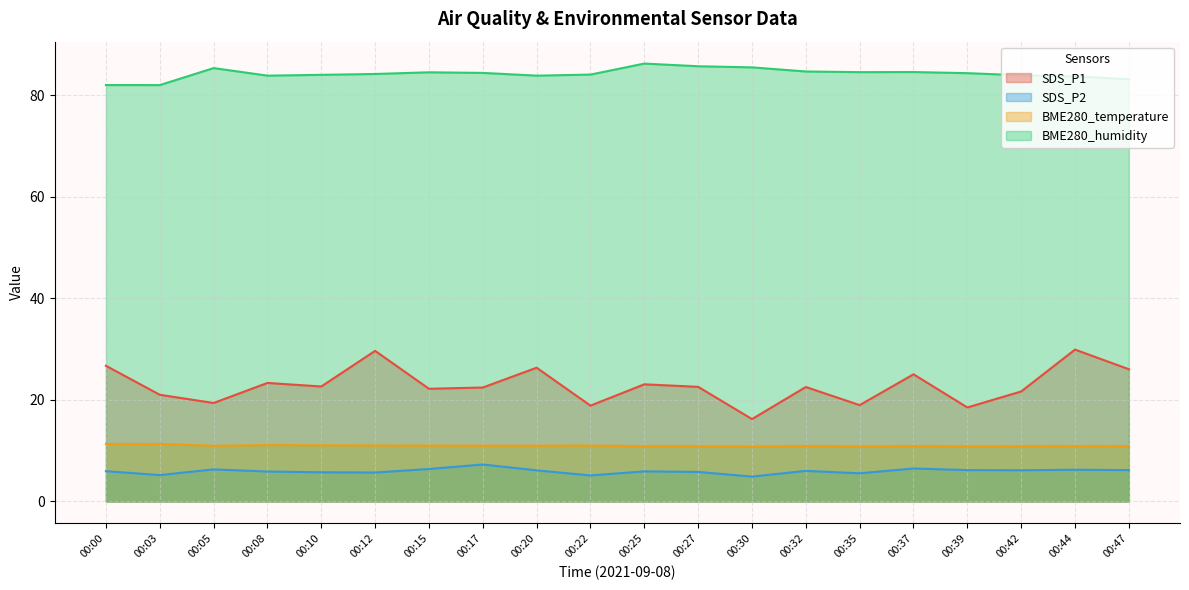

What is the difference between the highest and lowest values at 00:27?

79.9